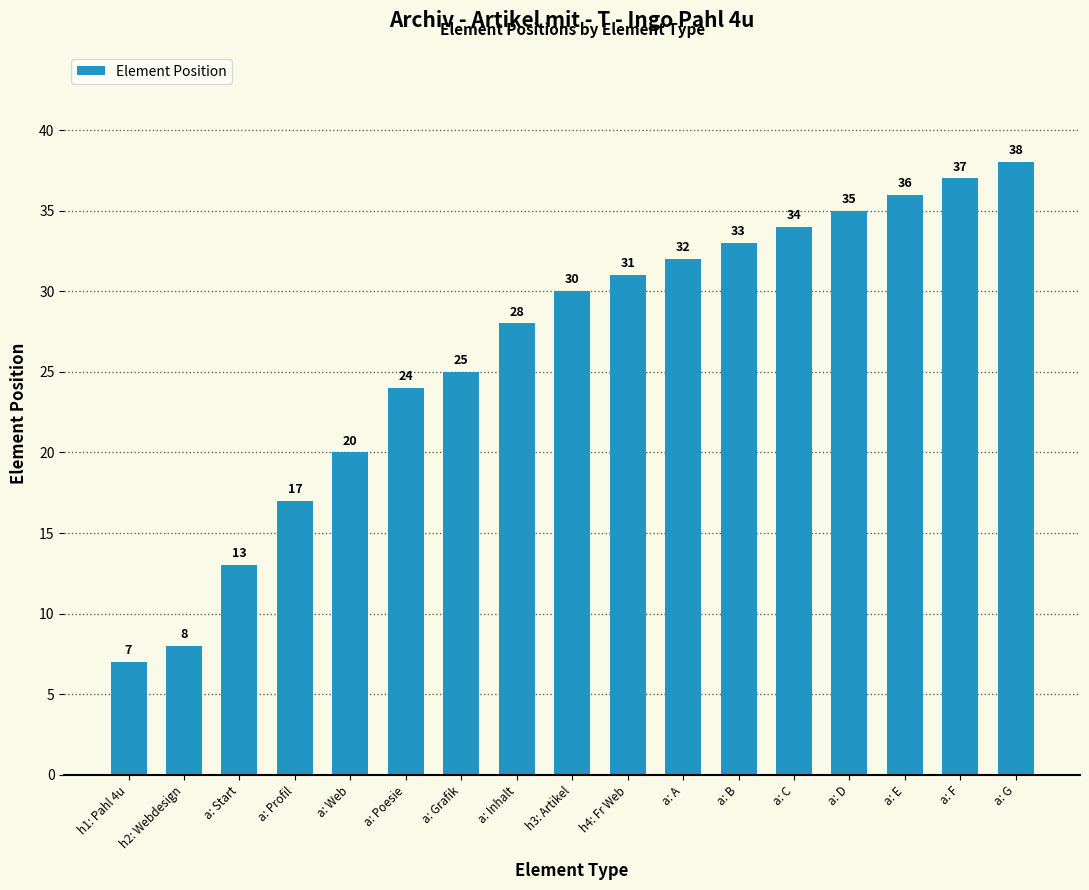

Between h3: Artikel and a: Start, which is larger?

h3: Artikel